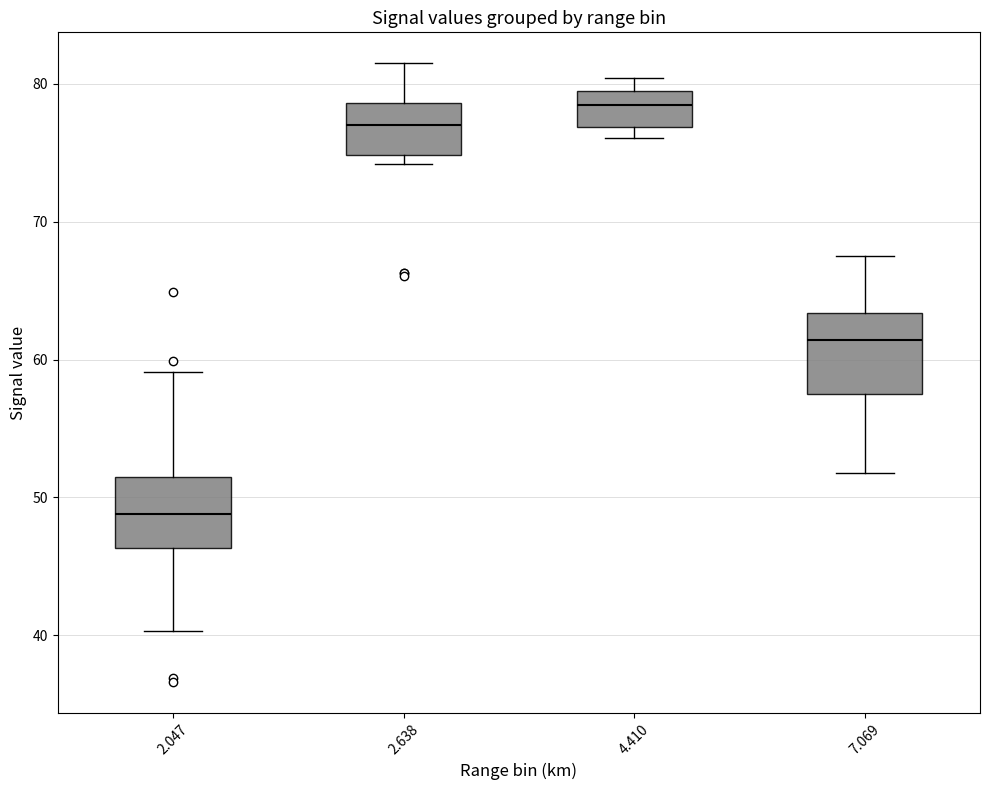

Where is the upper edge of the box at x = 7.069 on the y-axis? The values are not printed on the chart, so give them approximately, as read against the axis.

63